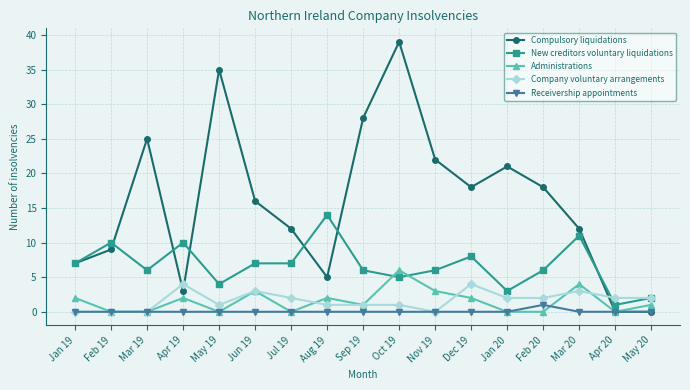

Which series has the largest range (max minus min)?

Compulsory liquidations